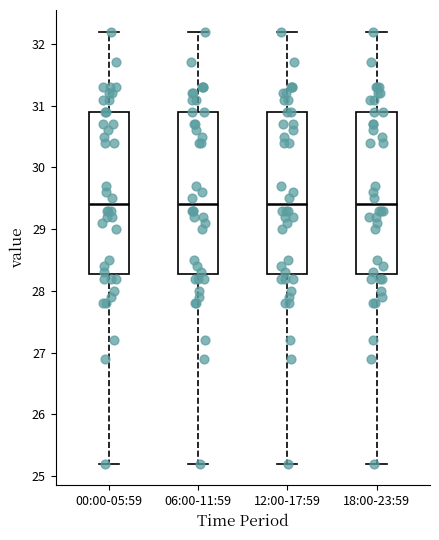

Reading left to right, transcribe this box plot: for each box, give where its median line is, the range the box spans, and where its two whiskers end, as read against the y-axis. The values are not printed on the chart, so give them approximately, as read against the axis.

00:00-05:59: median 29.4, box 28.3 to 30.9, whiskers 25.2 to 32.2
06:00-11:59: median 29.4, box 28.3 to 30.9, whiskers 25.2 to 32.2
12:00-17:59: median 29.4, box 28.3 to 30.9, whiskers 25.2 to 32.2
18:00-23:59: median 29.4, box 28.3 to 30.9, whiskers 25.2 to 32.2